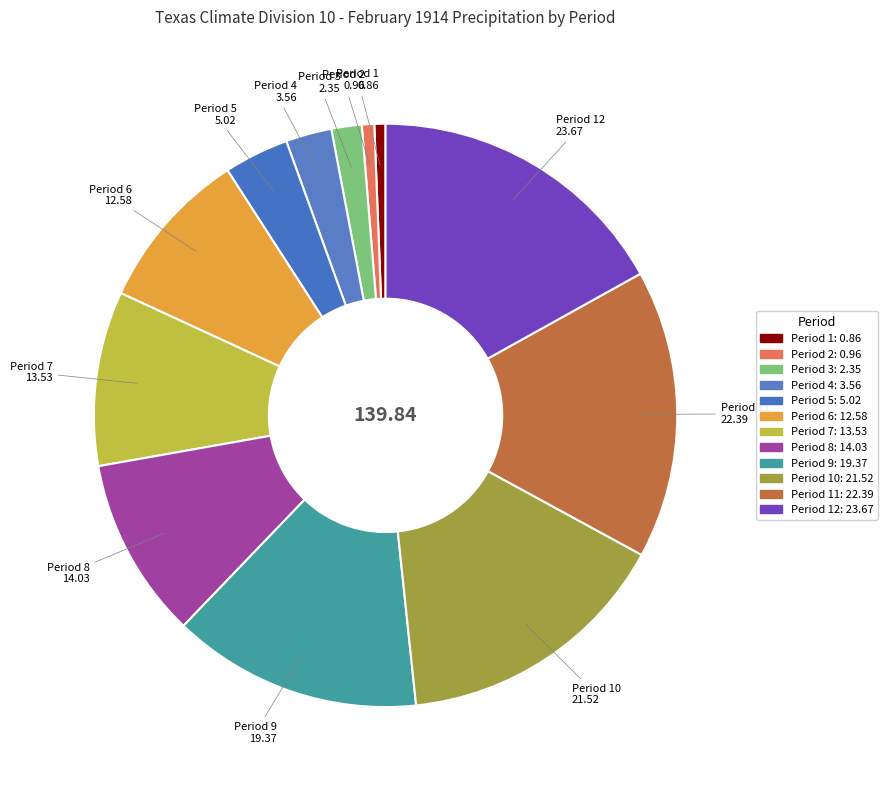

Is there any slice that represents more than half of the pie?

No